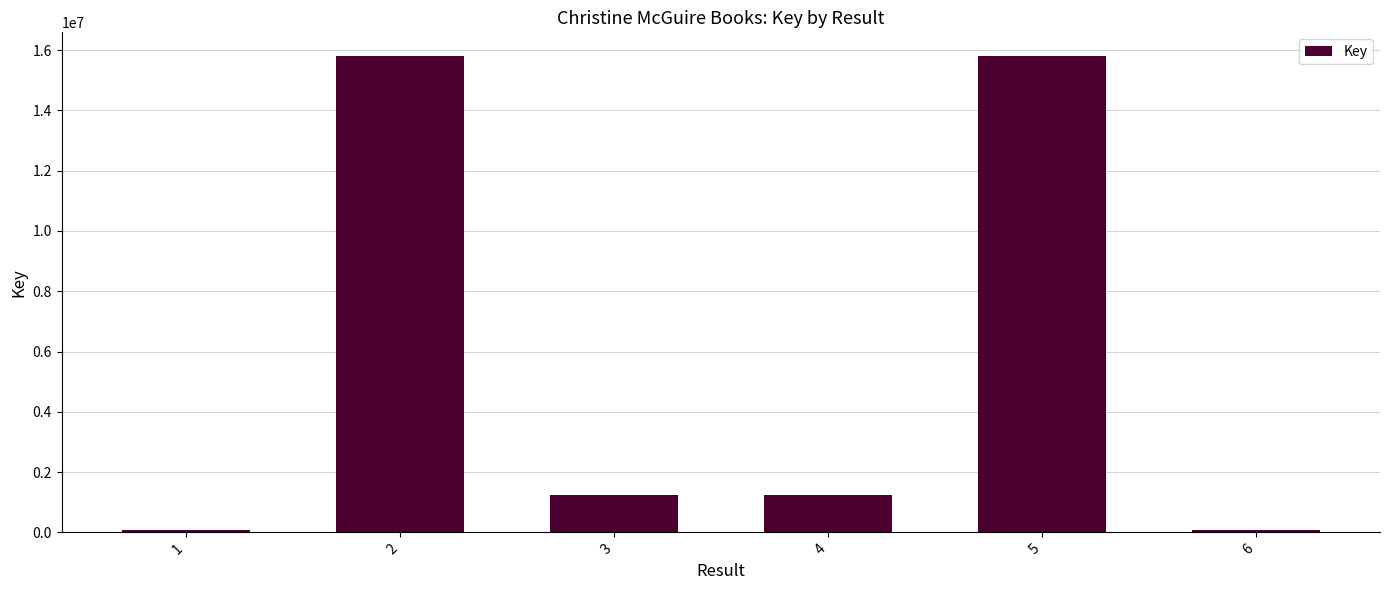

What is the difference between the maximum and minimum values?

15719812